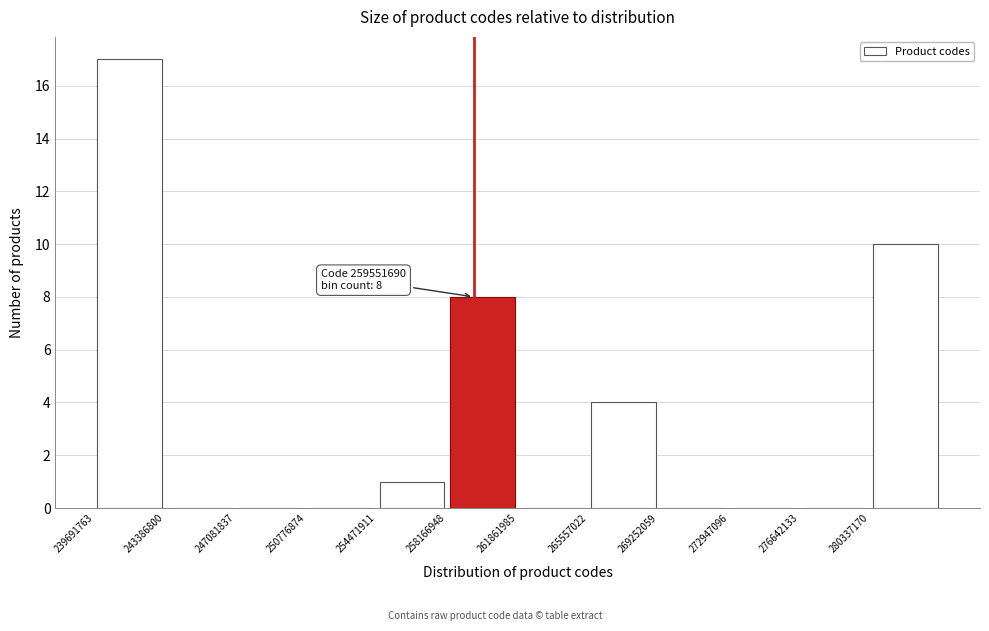

Which range on the x-axis has the tallest bar?

239500000 to 243500000